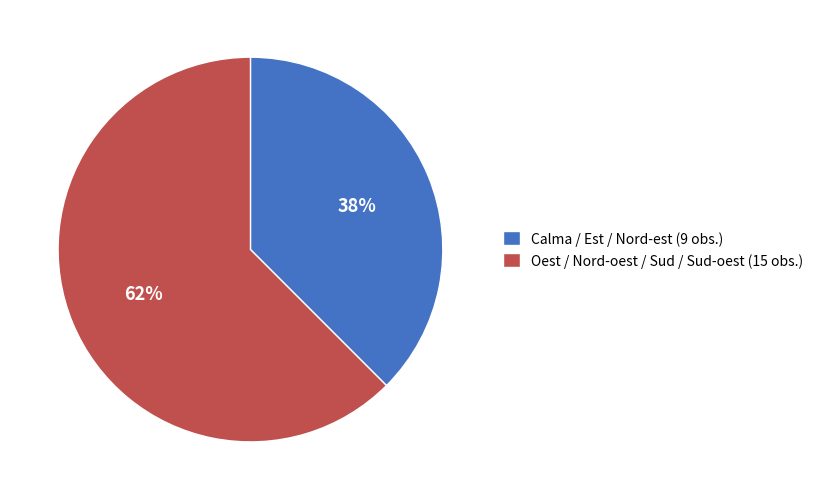

Which category has the biggest portion of the pie?

Oest / Nord-oest / Sud / Sud-oest (15 obs.)